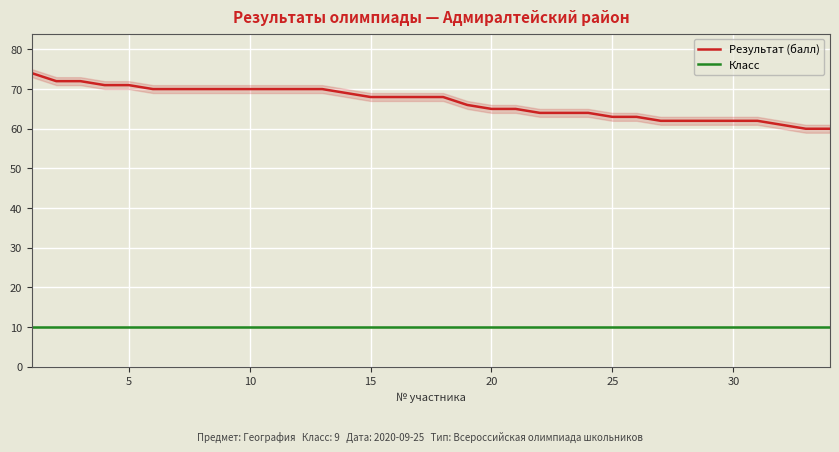

Is it true that Результат (балл) equals 29 at 15?

False